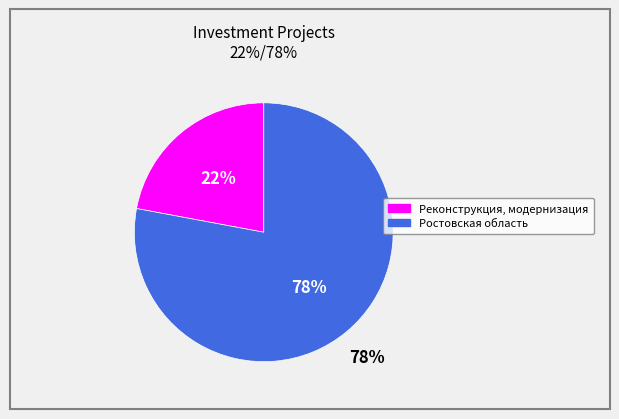

To the nearest percent, what portion does Ростовская область represent?

78%